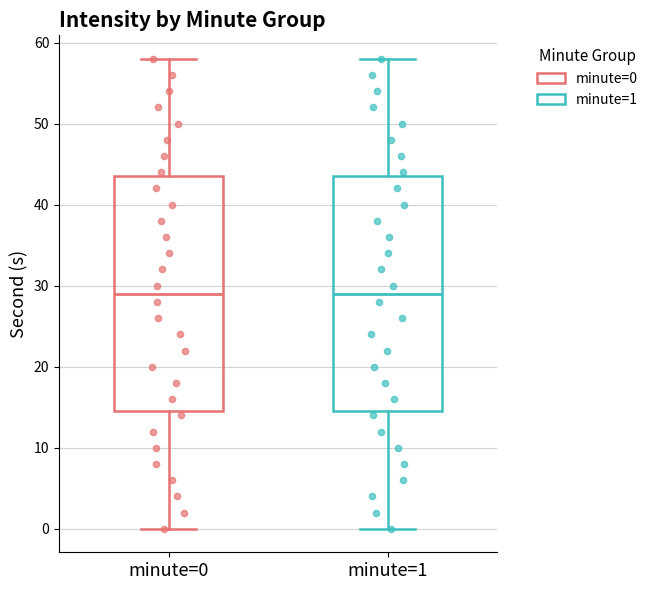

Reading left to right, transcribe this box plot: for each box, give where its median line is, the range the box spans, and where its two whiskers end, as read against the y-axis. The values are not printed on the chart, so give them approximately, as read against the axis.

minute=0: median 29, box 15 to 44, whiskers 0 to 58
minute=1: median 29, box 15 to 44, whiskers 0 to 58